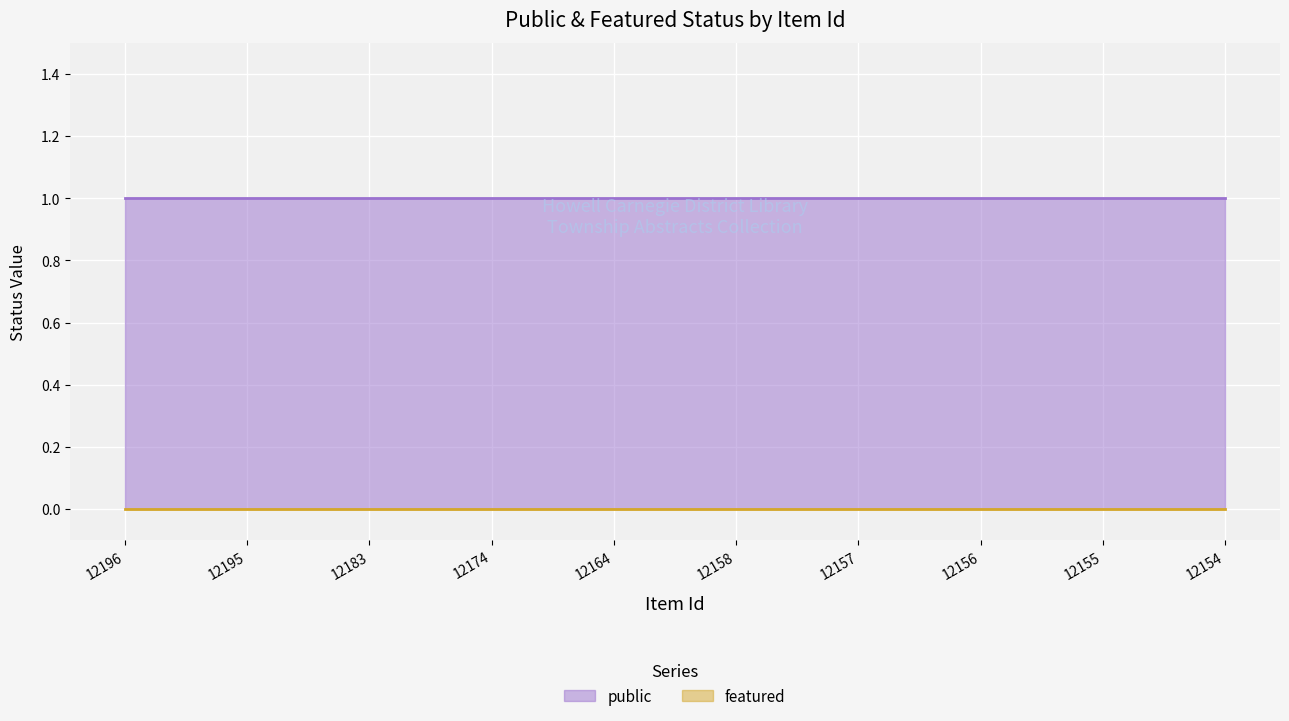

What is the value of the public point at the 3rd from the left?

1